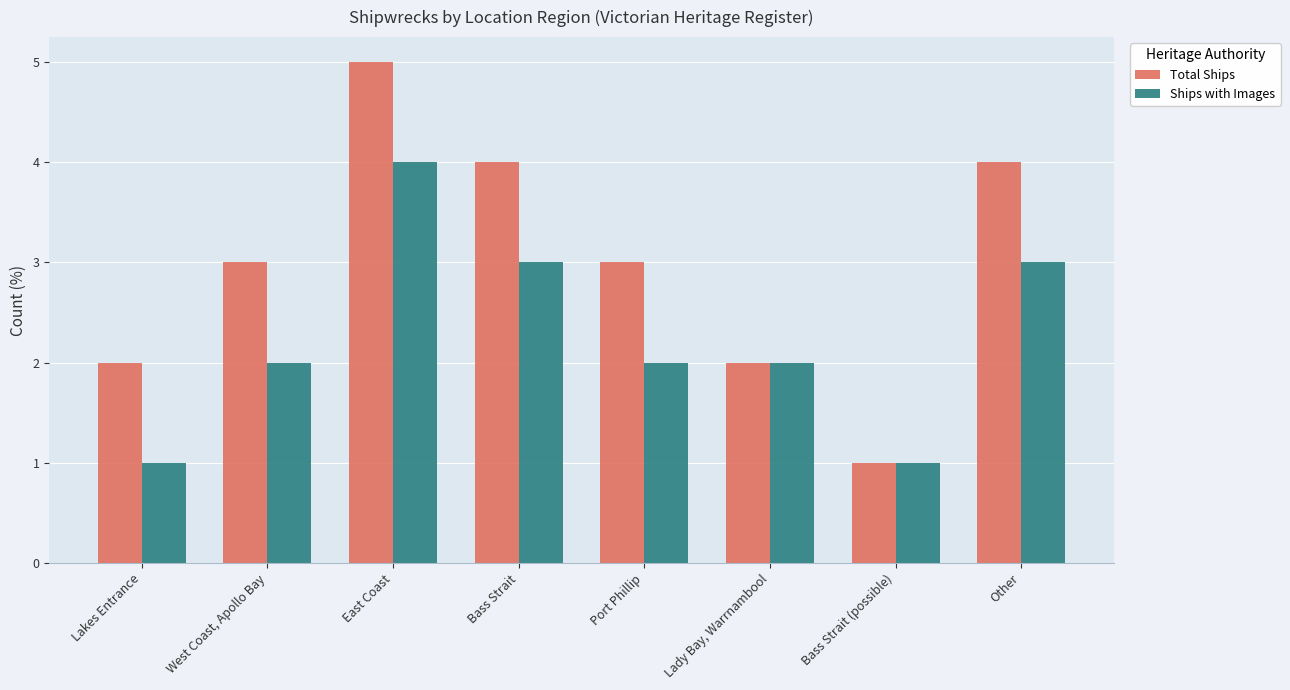

How many groups of bars are there?

8